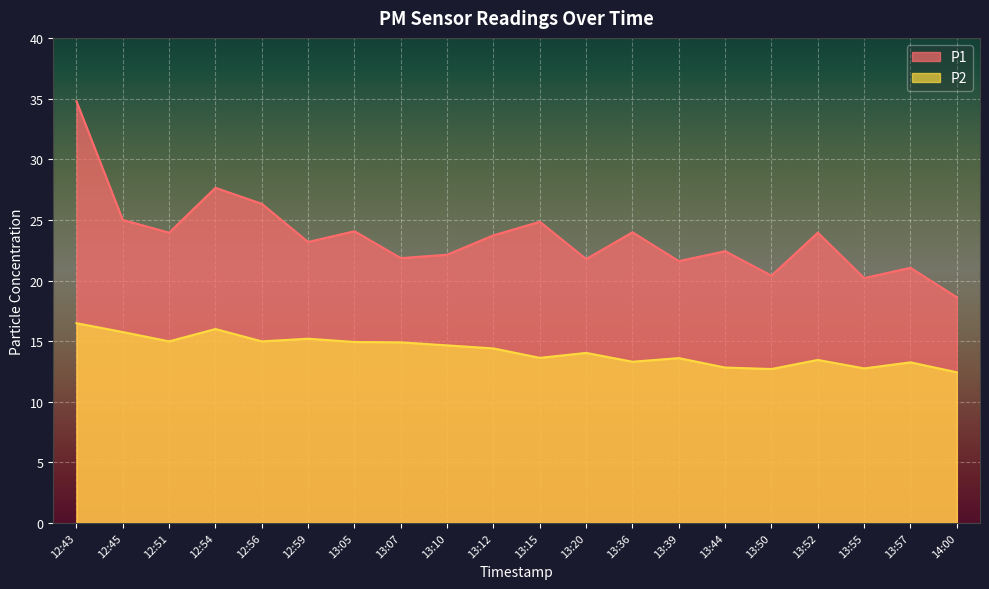

What is the sum of all P1 values?

471.5